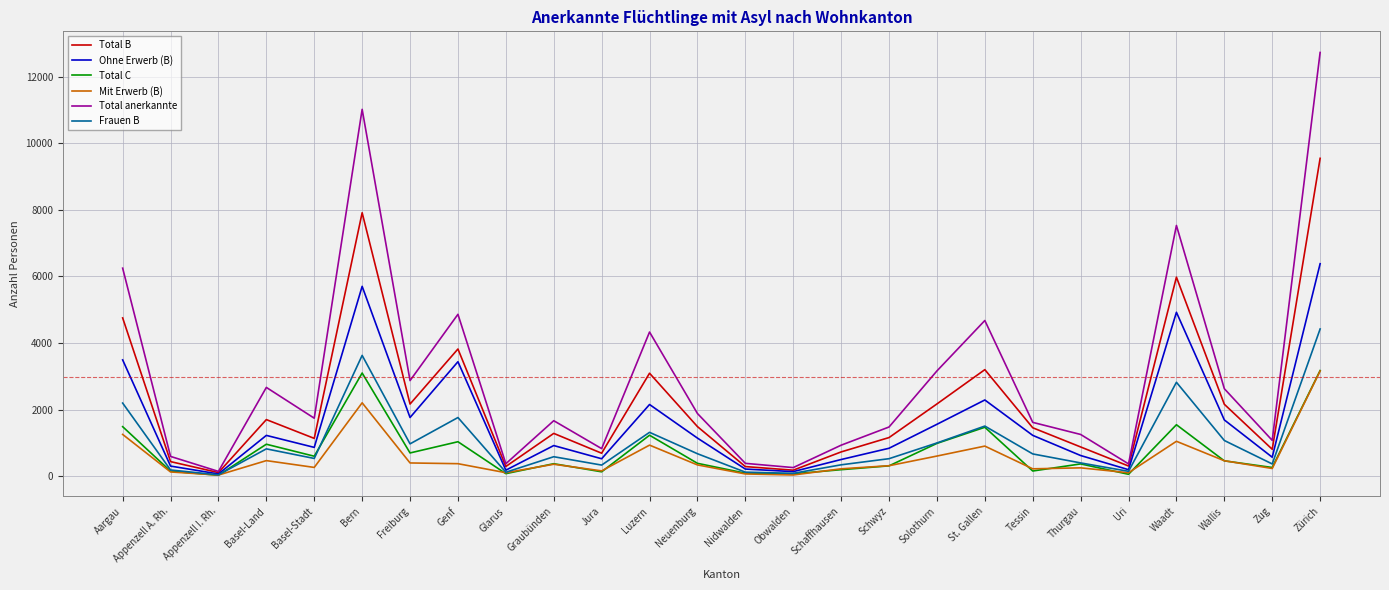

What is the highest value of the Total C series?

3177